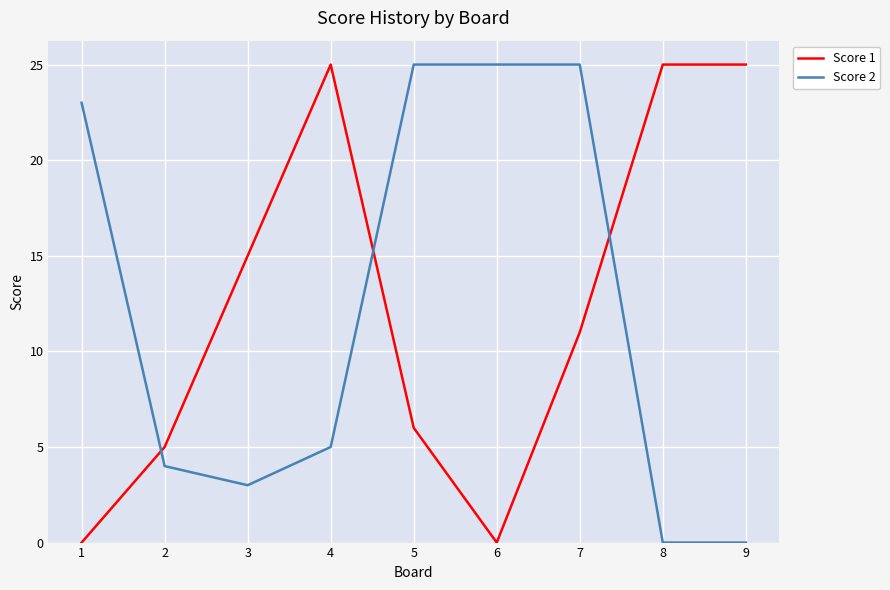

What is the difference between the highest and lowest values at 1?

23